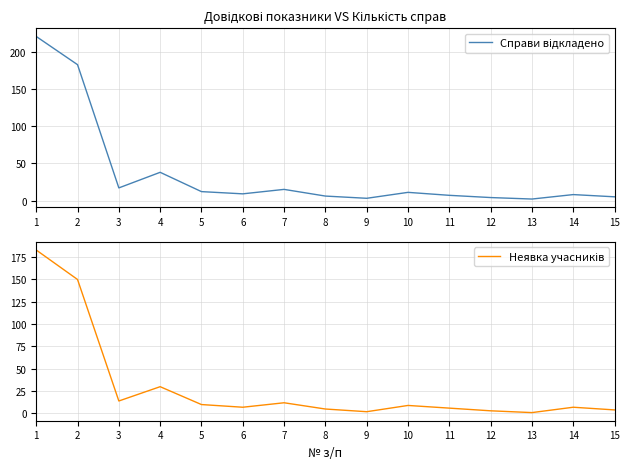

At 9, list the series in order from smallest to largest.

Неявка учасників, Справи відкладено